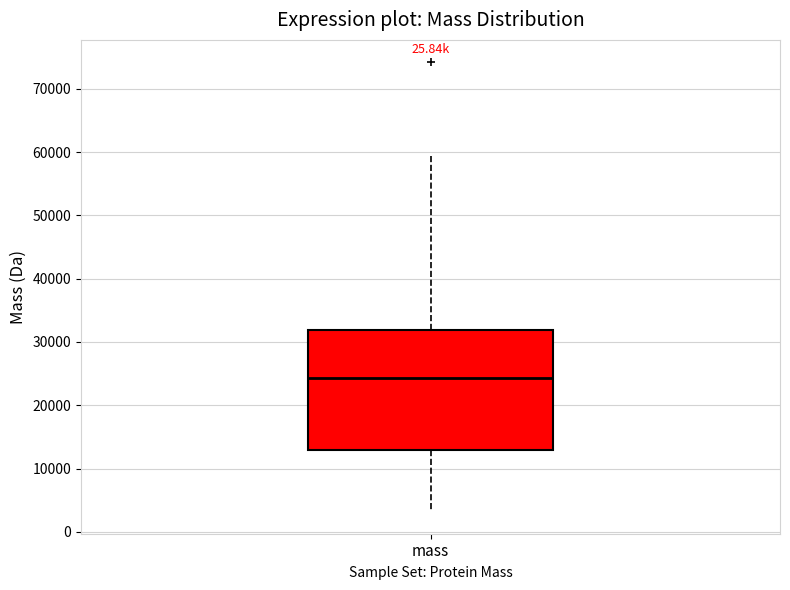

Where does the median line of the box for mass sit on the y-axis? The values are not printed on the chart, so give them approximately, as read against the axis.

24000